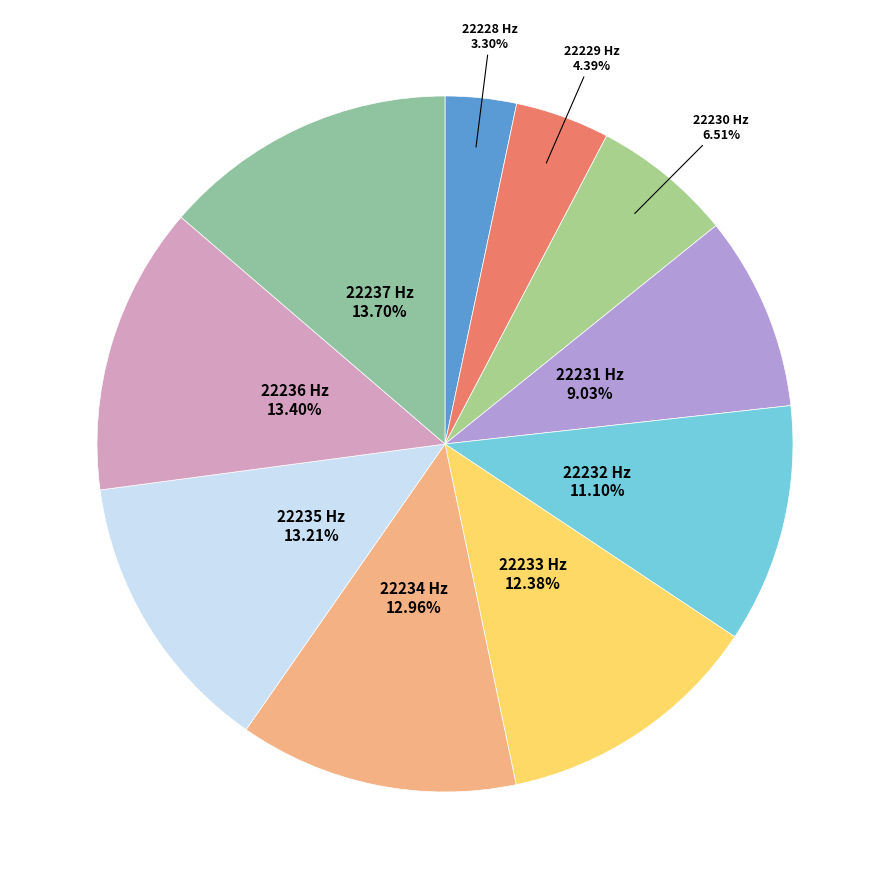

Which category has the biggest portion of the pie?

22237